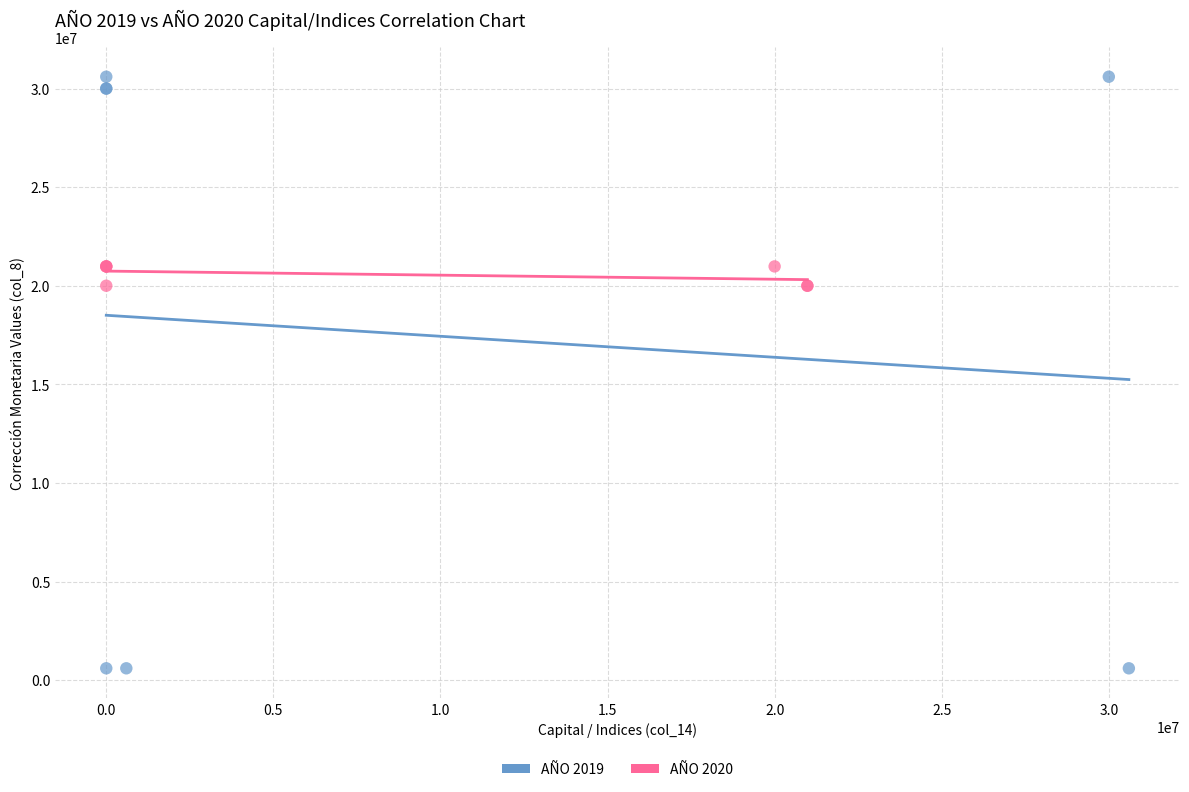

Which series reaches the maximum Y coordinate?

AÑO 2019